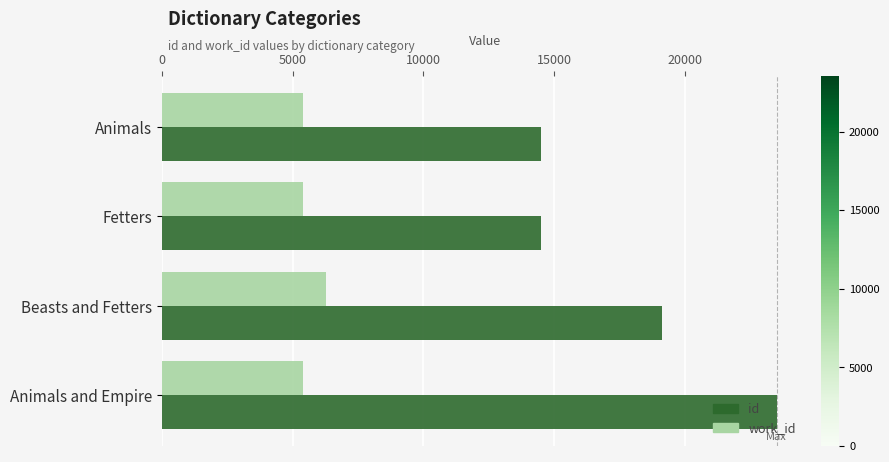

List the series in order of their overall mean, highest first.

id, work_id